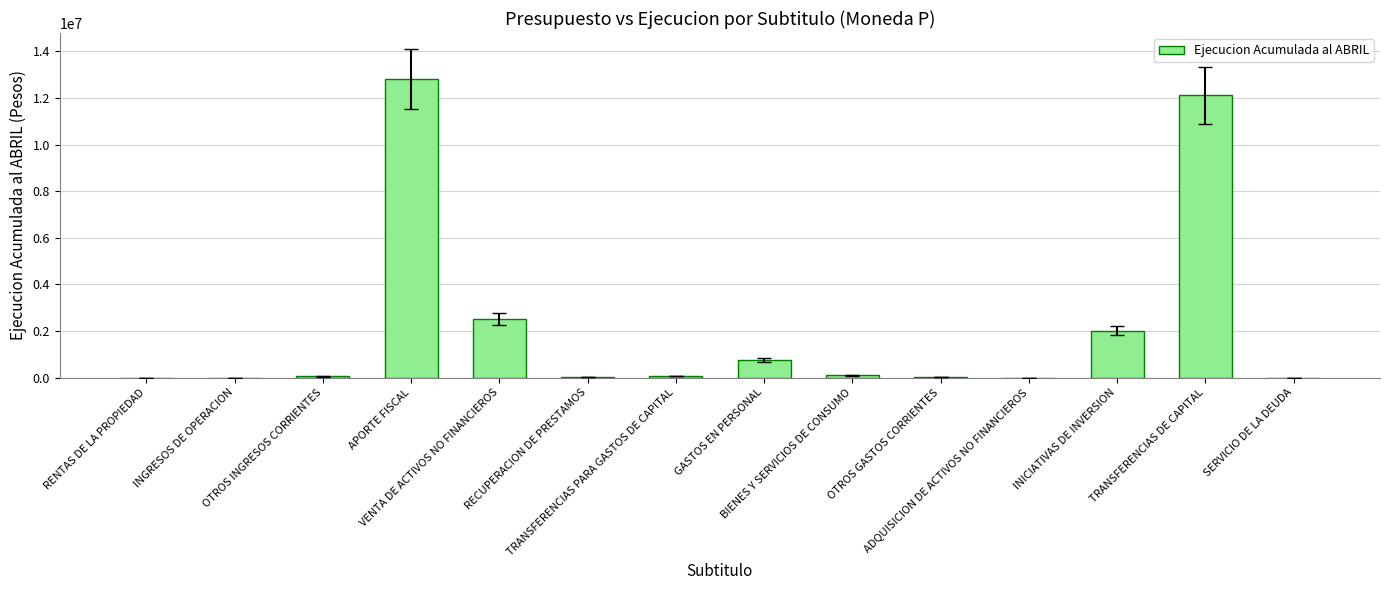

What is the sum of all values?

30436118